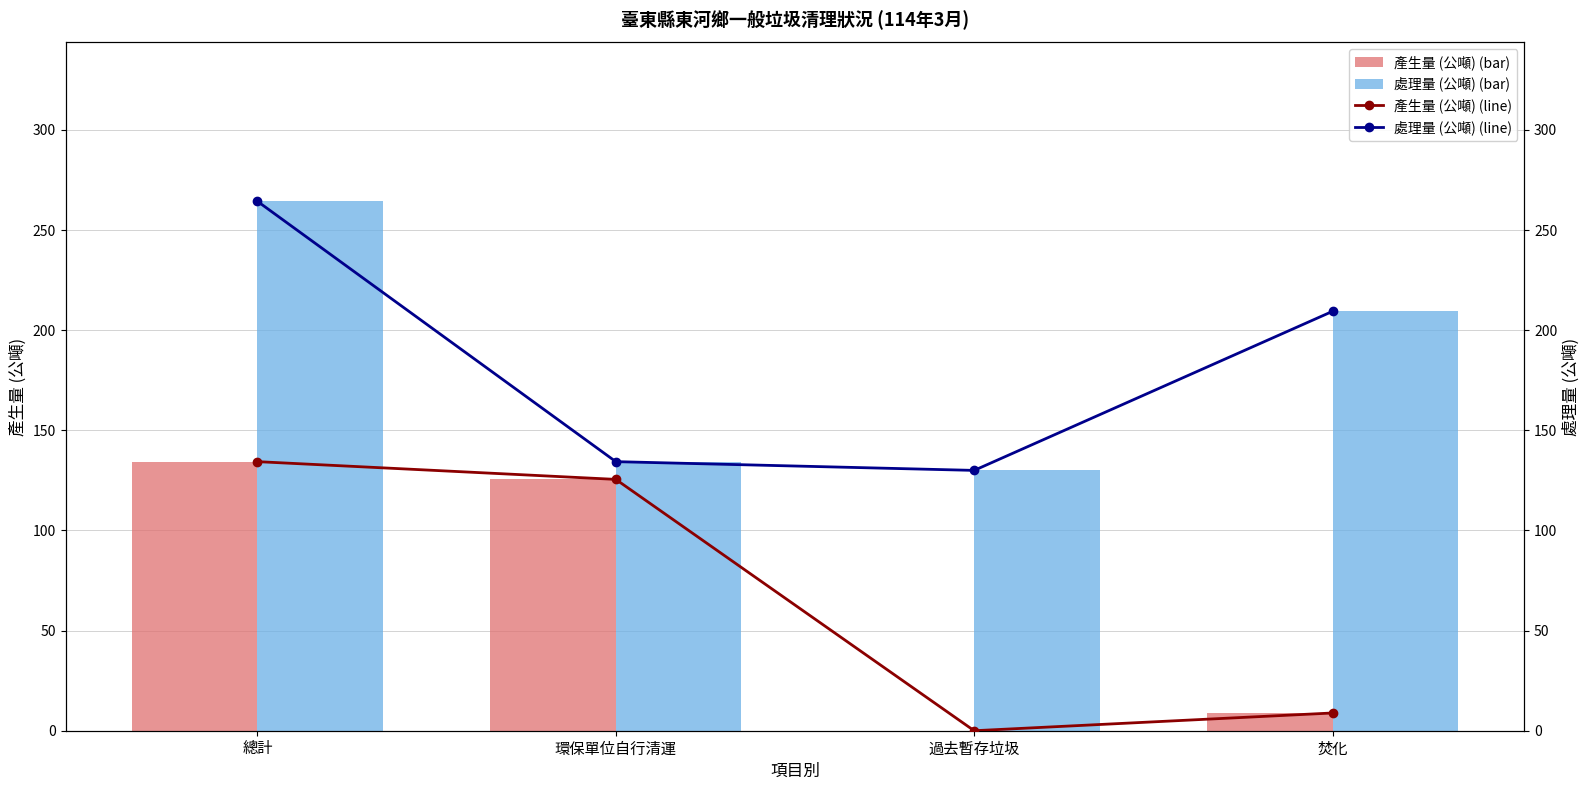

Reading right to left, what are all the values shown in this chart?

產生量 (公噸) (bar): 焚化=8.9	過去暫存垃圾=0.0	環保單位自行清運=125.5	總計=134.4
處理量 (公噸) (bar): 焚化=209.4	過去暫存垃圾=130.0	環保單位自行清運=134.4	總計=264.4
產生量 (公噸) (line): 焚化=8.9	過去暫存垃圾=0.0	環保單位自行清運=125.5	總計=134.4
處理量 (公噸) (line): 焚化=209.4	過去暫存垃圾=130.0	環保單位自行清運=134.4	總計=264.4